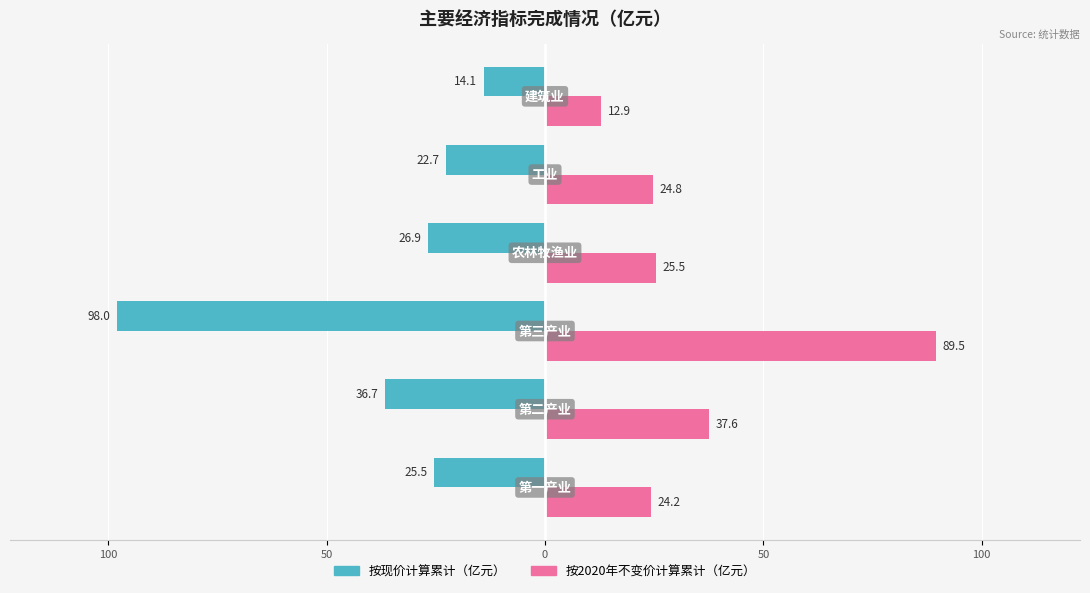

What are all the series names shown in the legend?

按现价计算累计（亿元）, 按2020年不变价计算累计（亿元）